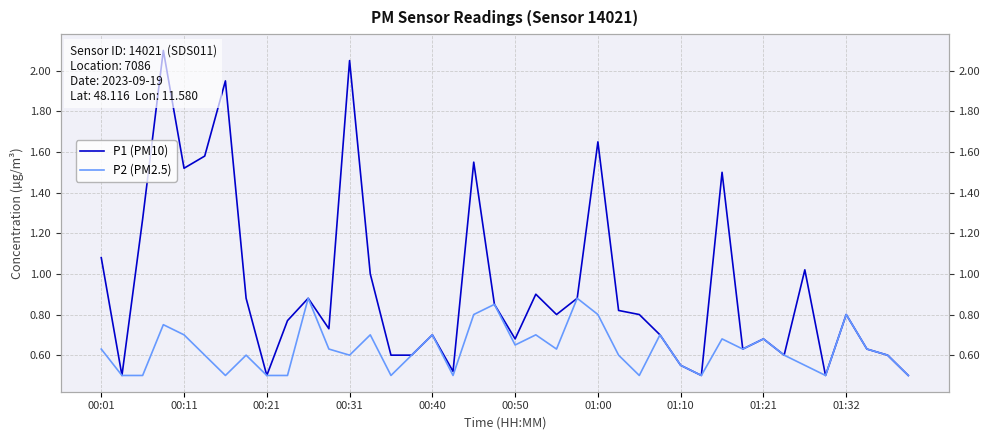

True or false: P2 (PM2.5) and P1 (PM10) intersect in this chart.

False